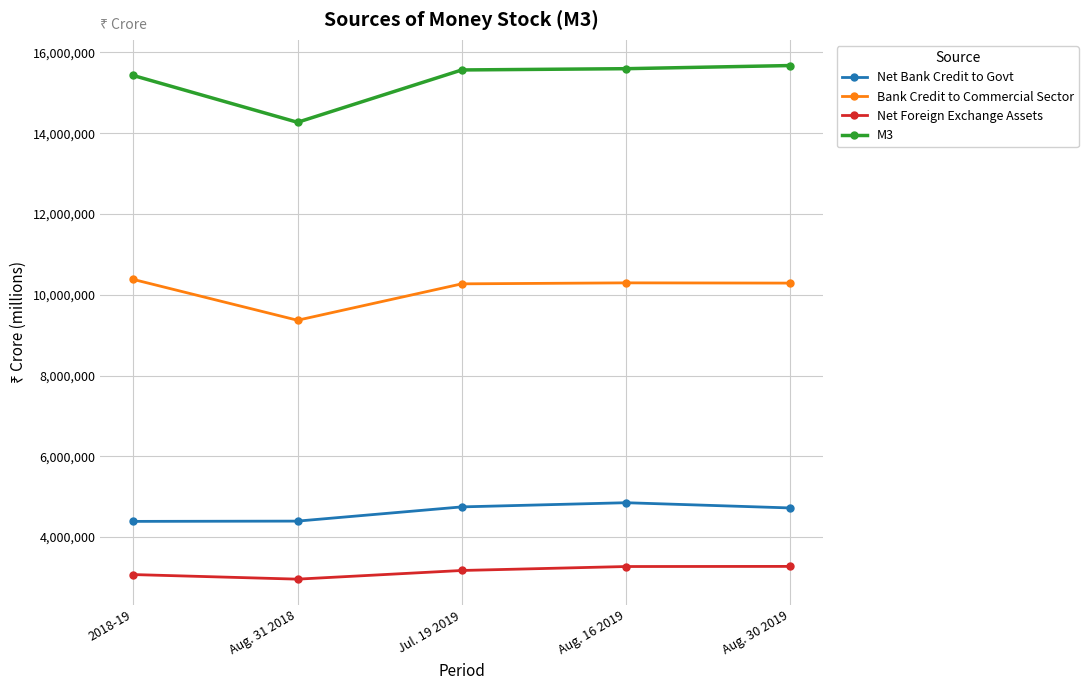

True or false: Bank Credit to Commercial Sector and Net Foreign Exchange Assets intersect in this chart.

False